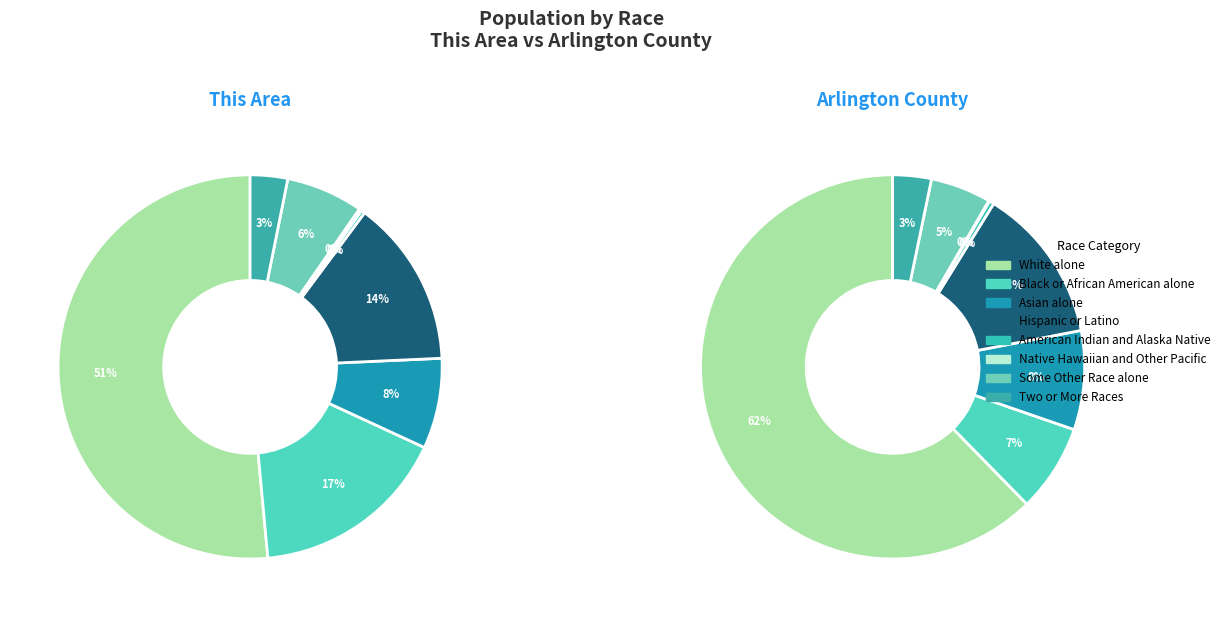

To the nearest percent, what is the difference between the largest and smallest slice percentages?

51%